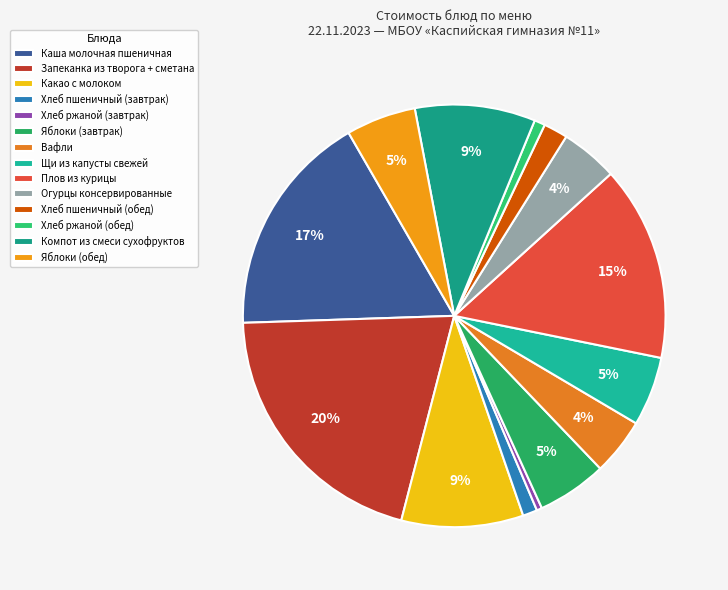

The Яблоки (обед) slice represents 5% of the pie. True or false?

True